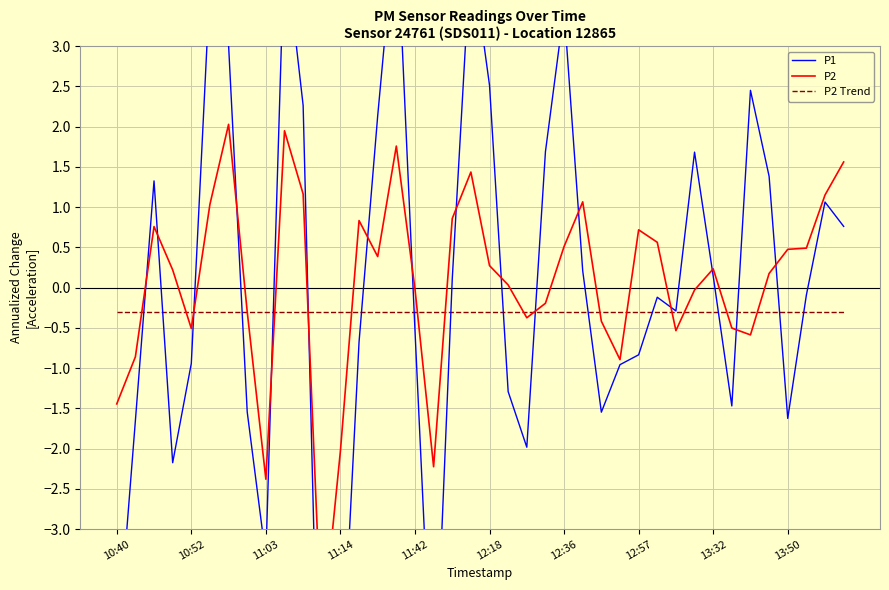

What is the sum of the P2 Trend values at 25 and 38?

-0.6